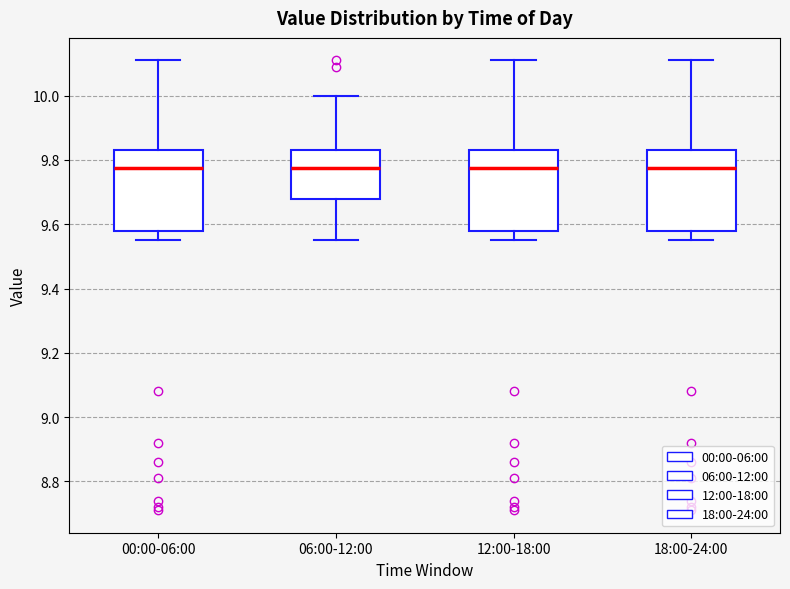

Reading left to right, transcribe this box plot: for each box, give where its median line is, the range the box spans, and where its two whiskers end, as read against the y-axis. The values are not printed on the chart, so give them approximately, as read against the axis.

00:00-06:00: median 9.78, box 9.58 to 9.84, whiskers 9.56 to 10.12
06:00-12:00: median 9.78, box 9.68 to 9.84, whiskers 9.56 to 10.00
12:00-18:00: median 9.78, box 9.58 to 9.84, whiskers 9.56 to 10.12
18:00-24:00: median 9.78, box 9.58 to 9.84, whiskers 9.56 to 10.12